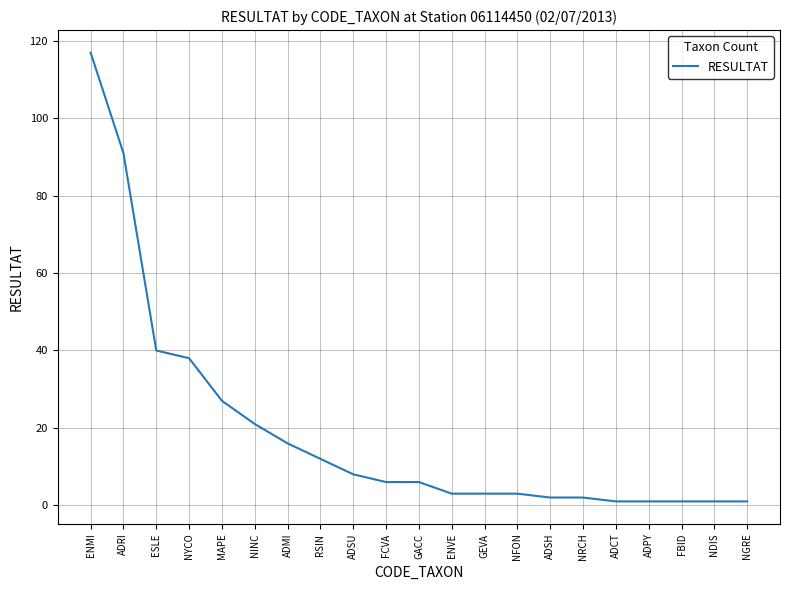

Approximately how many times larger is the value at GACC compared to ADCT?

6.0